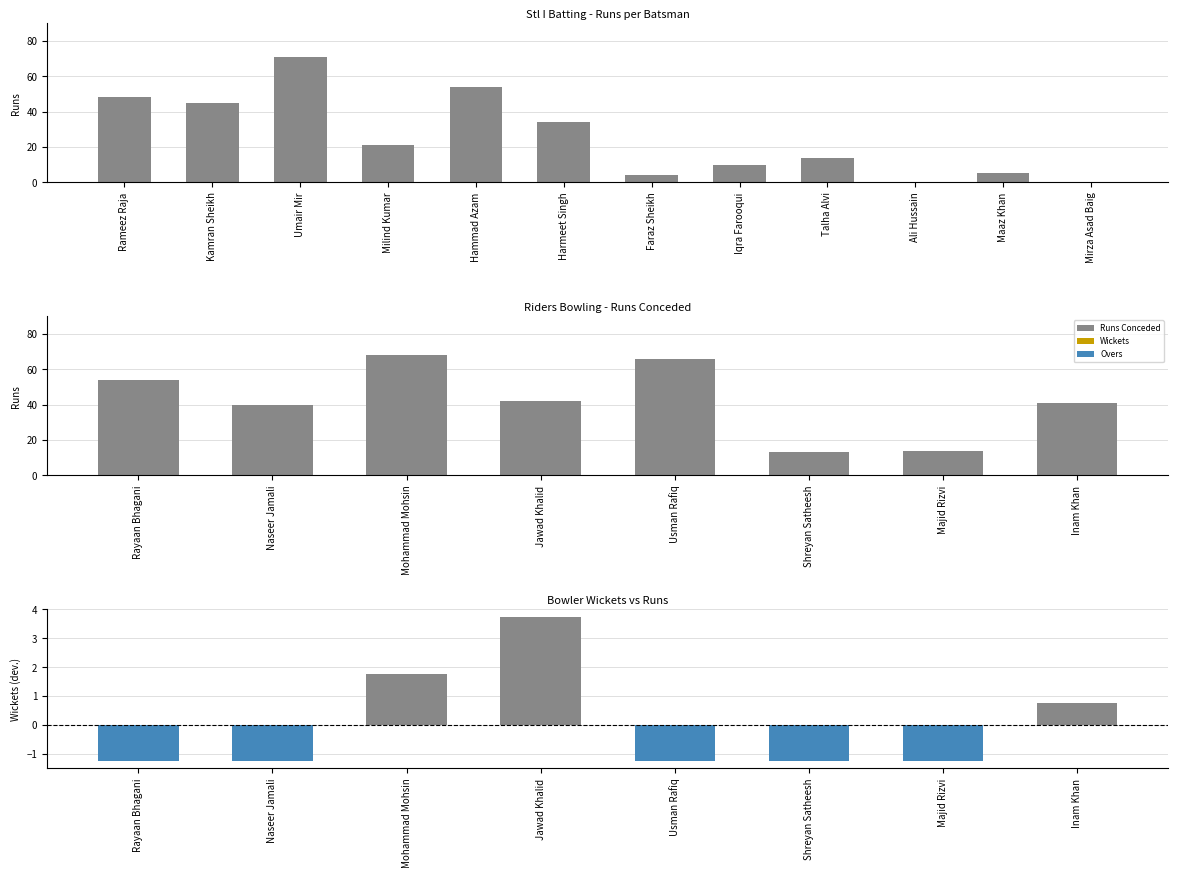

What is the value of the 5th bar from the left?

54